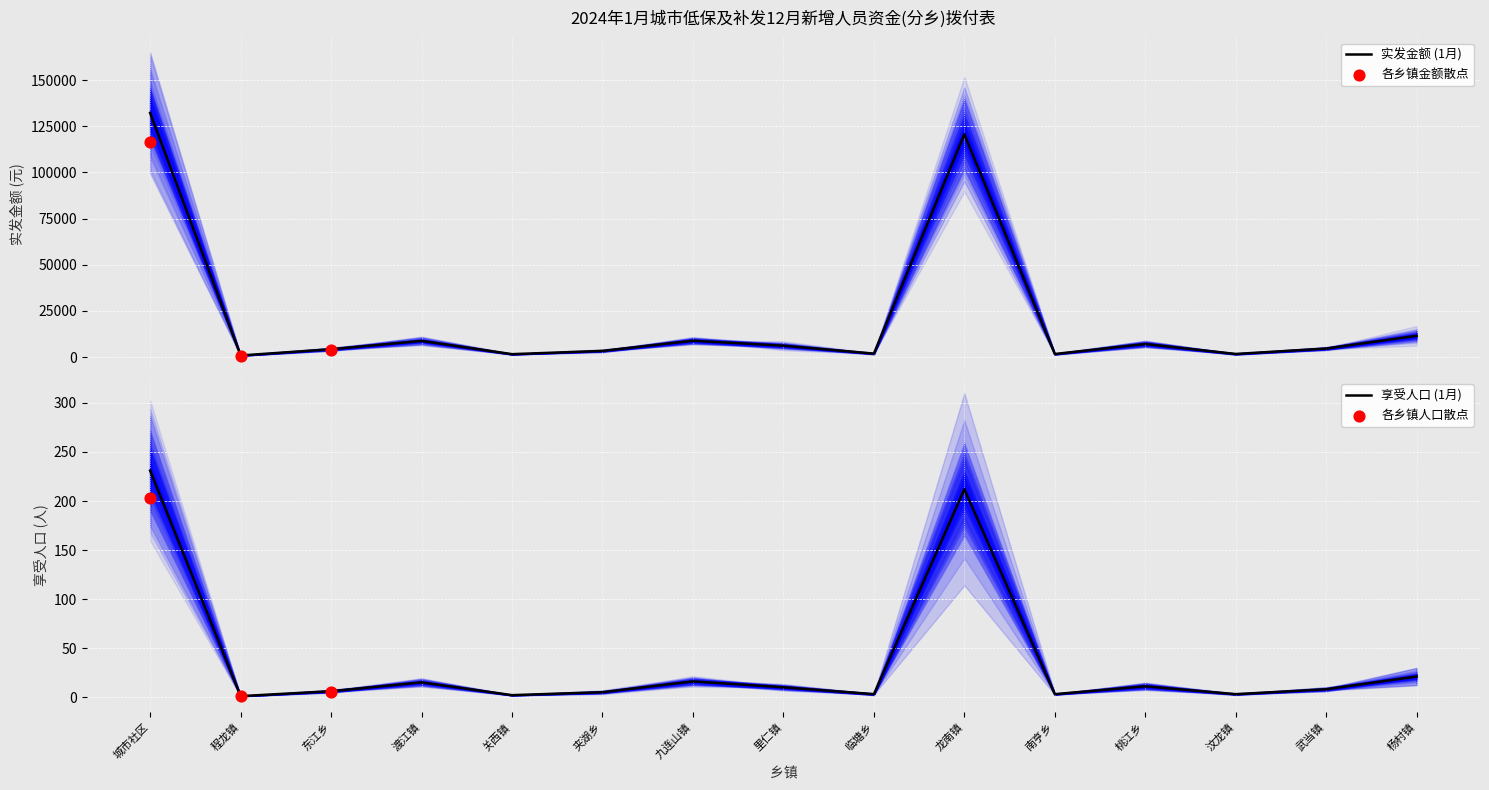

Which series contains the highest Y value?

实发金额(1月)